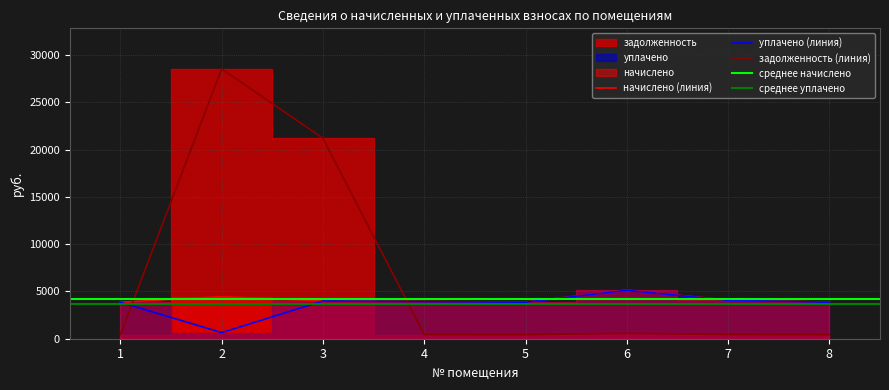

How many interior local valleys does the начислено series have?

1